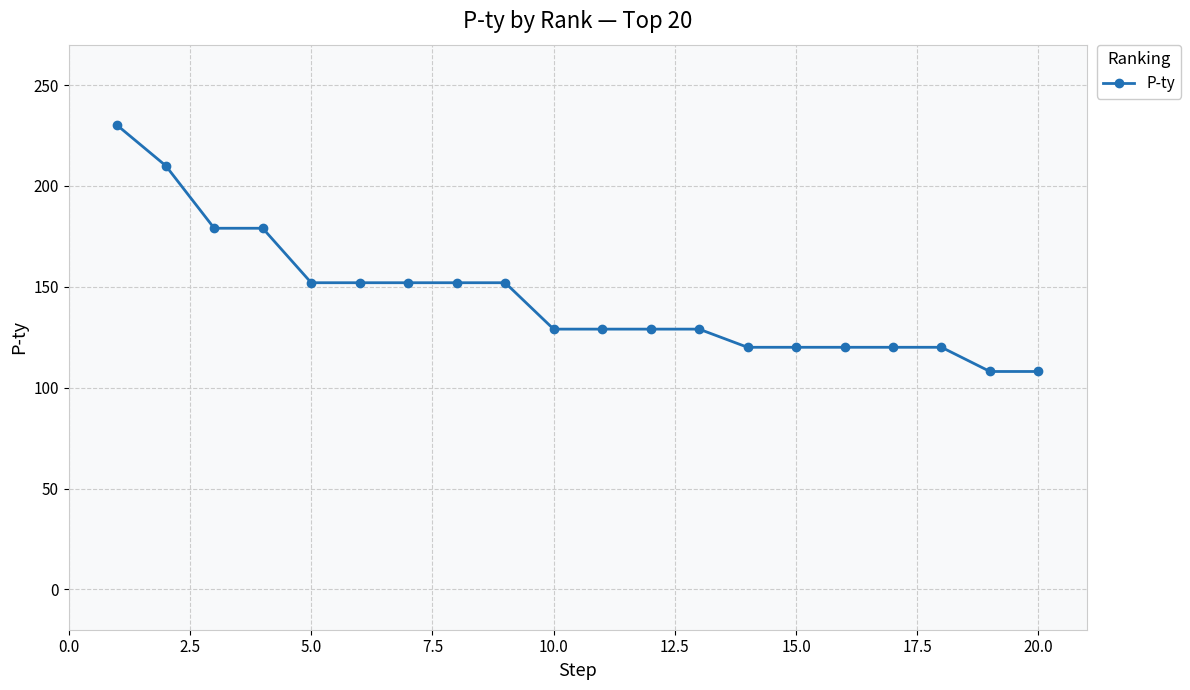

Reading left to right, list all the values displayed in this chart.

230	210	179	179	152	152	152	152	152	129	129	129	129	120	120	120	120	120	108	108